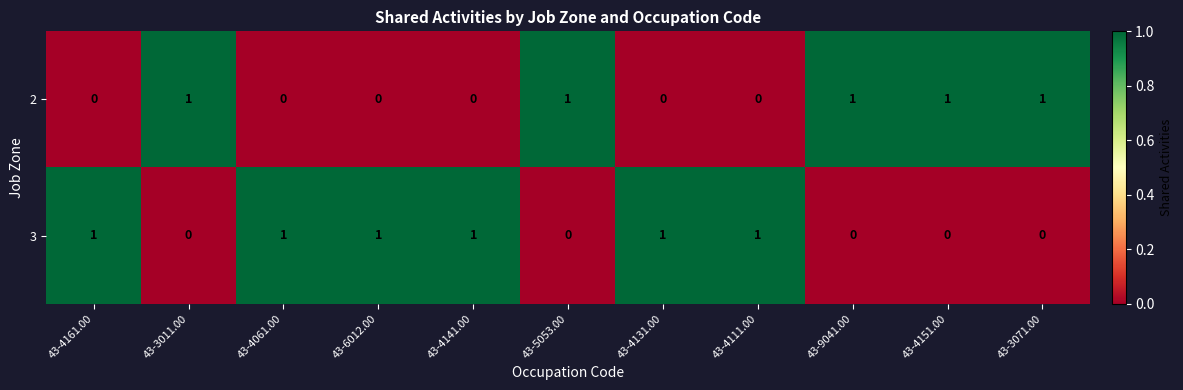

Is the value of 2 at 43-4141.00 greater than the value of 3 at 43-4131.00?

No